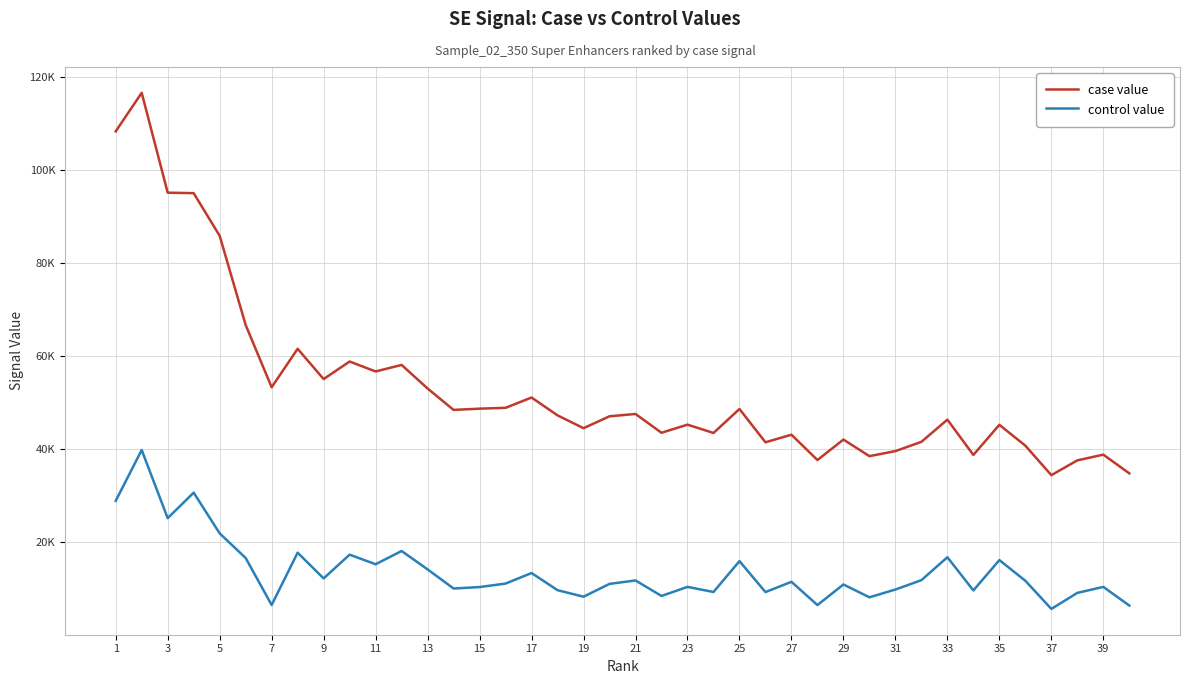

List the series in order of their peak value, highest first.

case value, control value